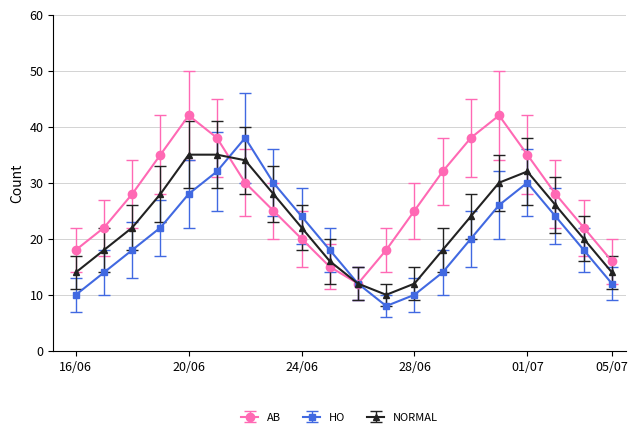

In HO, how many points are higher than both neighbors (excluding endpoints)?

2